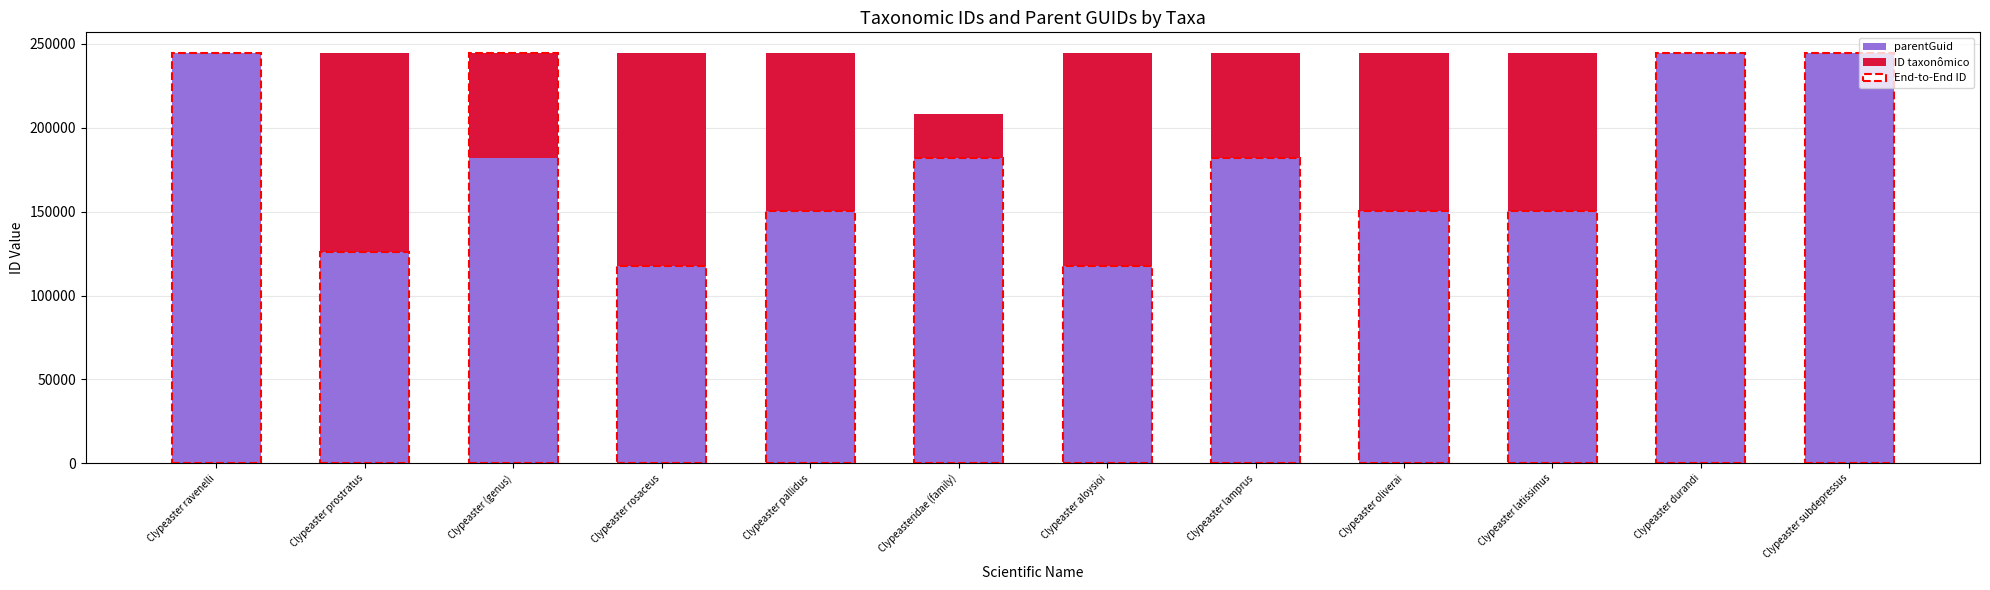

The ID taxonômico series shows -5 at Clypeaster subdepressus. True or false?

False